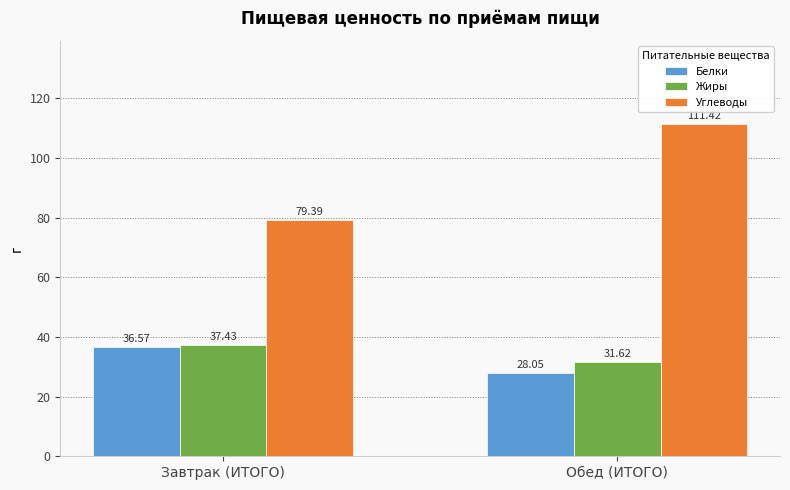

What is the label of the 2nd bar from the right?

Завтрак (ИТОГО)